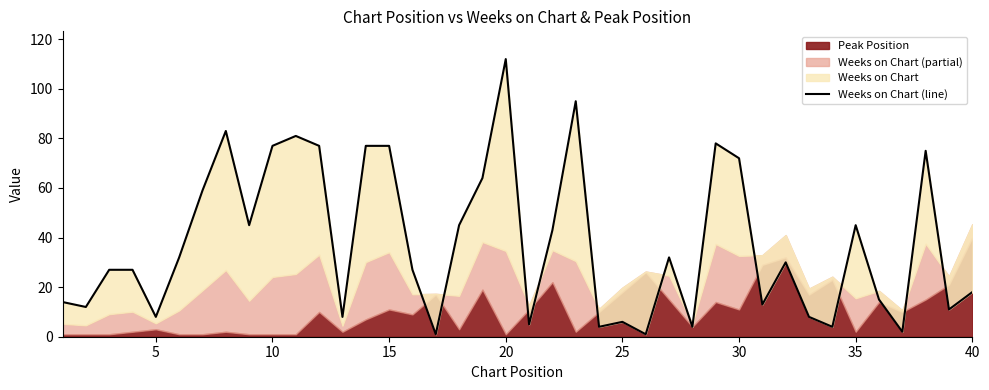

How many data points does each series have?

40